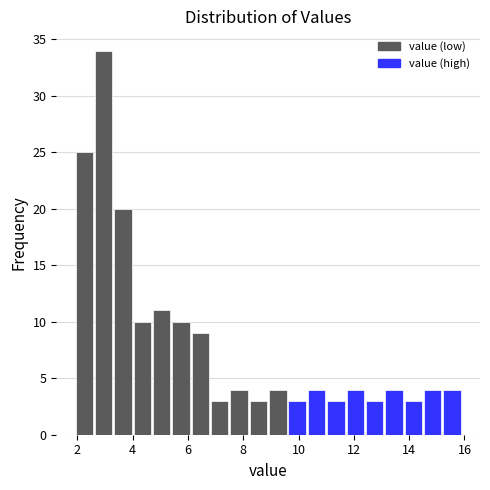

Read against the x-axis, roughly where is the centre of the tallest bar?

3.0